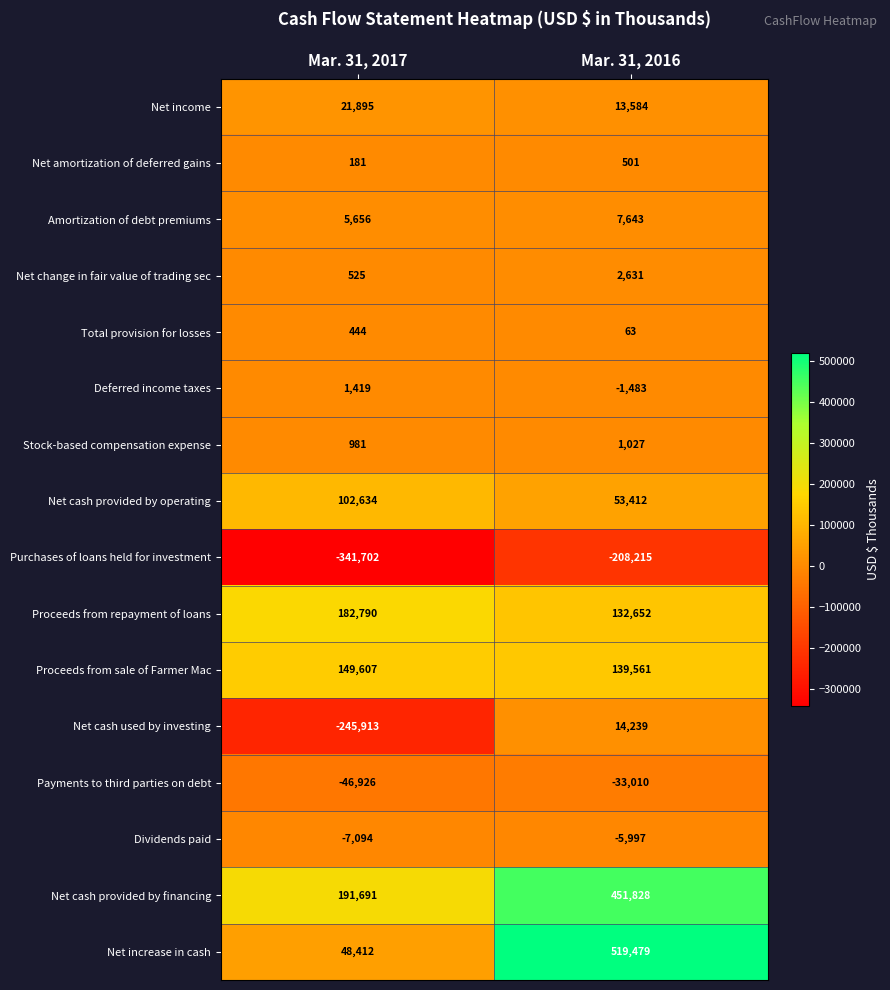

Count the number of categories in the chart.

2